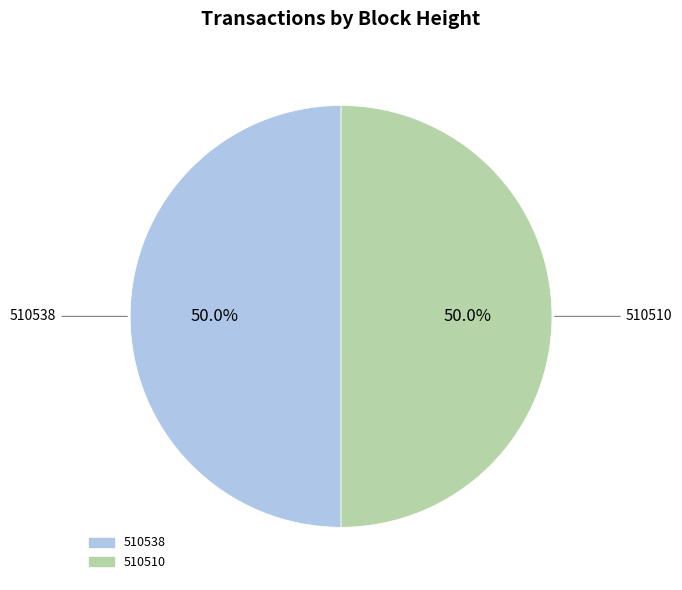

Combined, what portion of the pie is 510510 and 510538?

100.0%